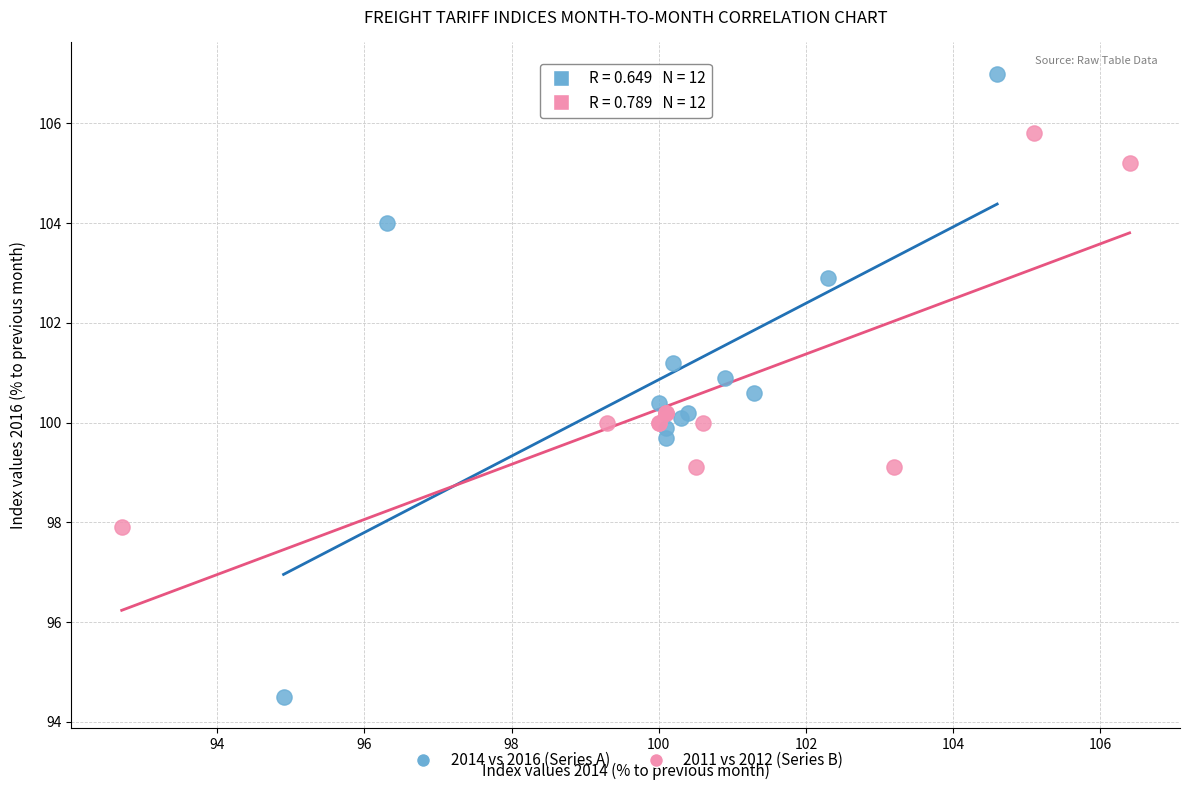

Which series has the largest Y range (max minus min)?

2014 vs 2016 (Series A)